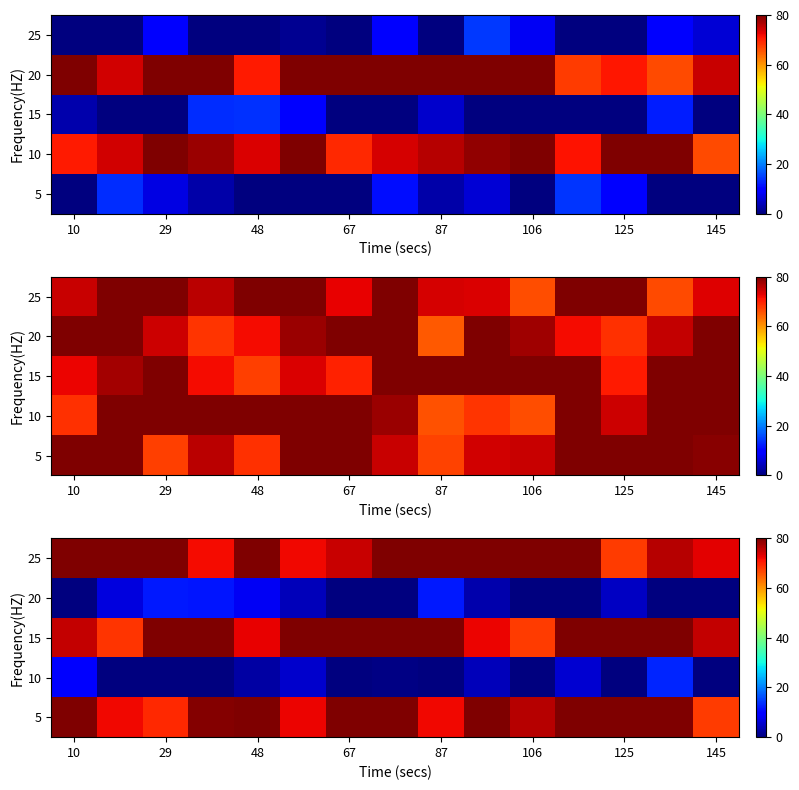

At how many categories does at least one series exceed 8?

15